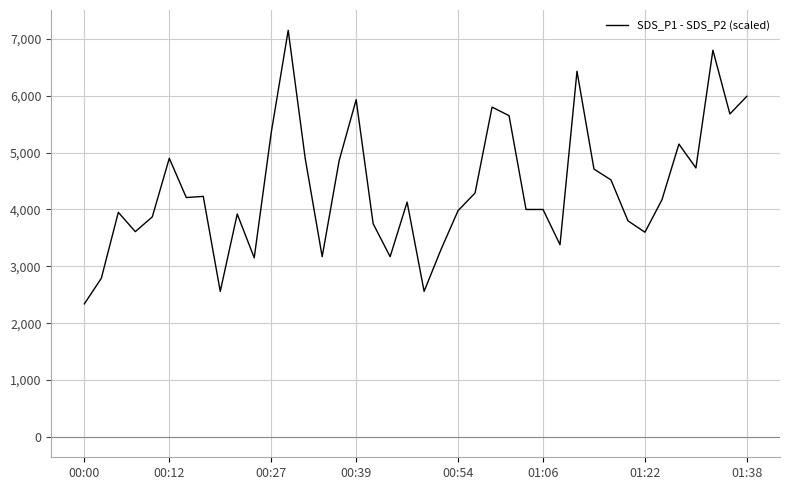

What is the difference between the maximum and minimum values?

4810.0